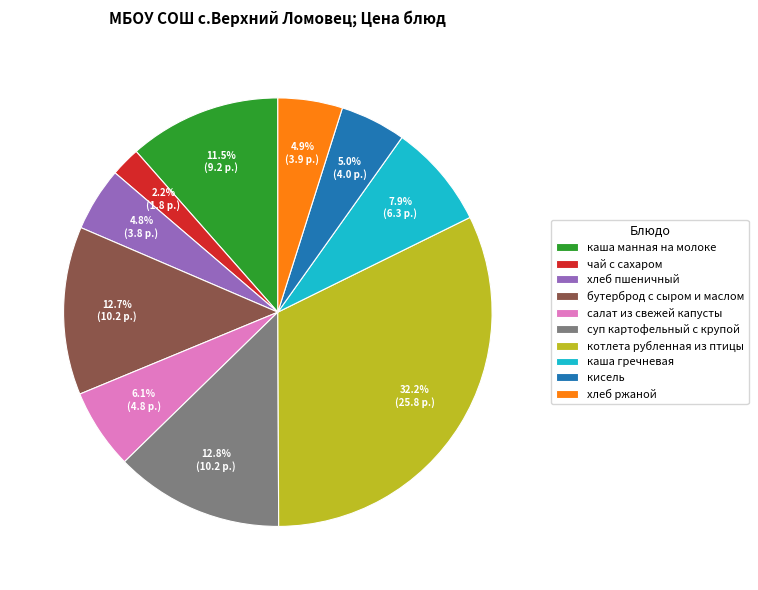

How many segments does this pie chart have?

10